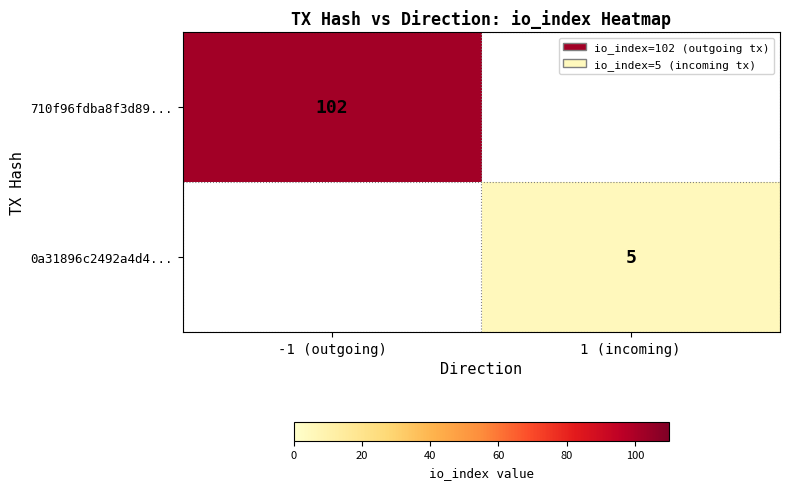

The 710f96fdba8f3d89... series shows 60.8 at -1 (outgoing). True or false?

False